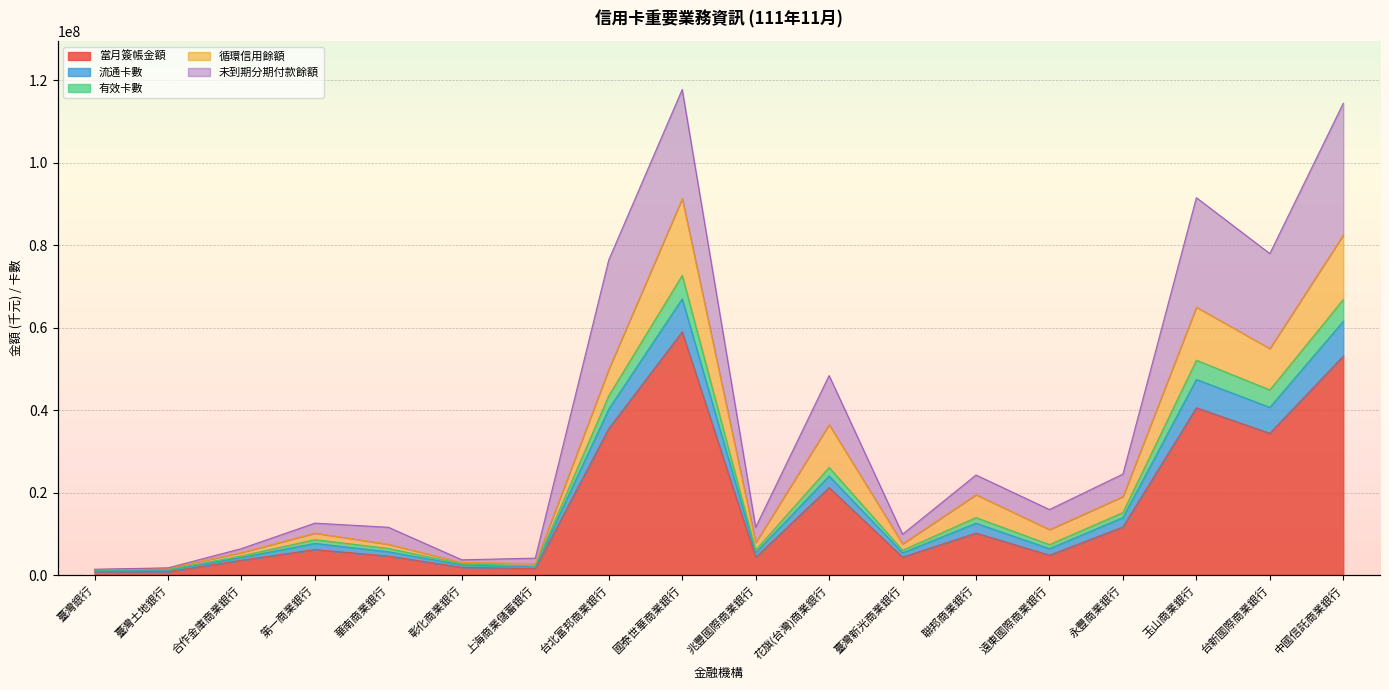

What position from the left is 國泰世華商業銀行?

9